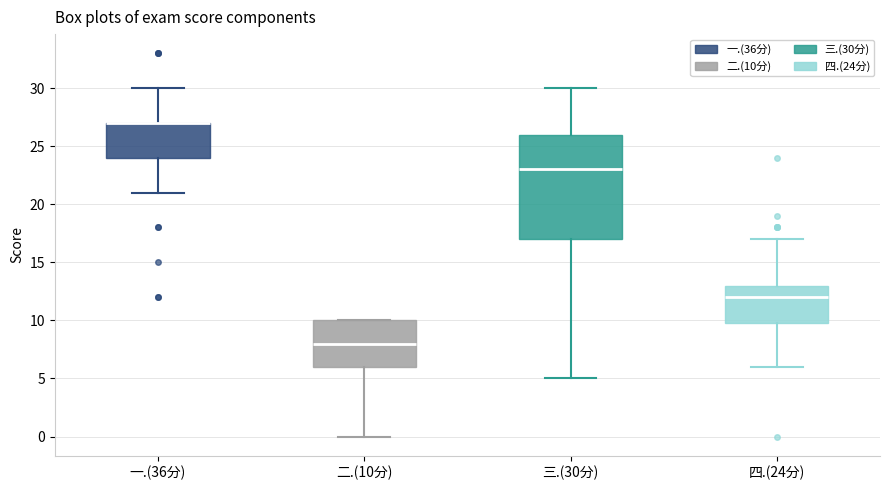

Reading left to right, transcribe this box plot: for each box, give where its median line is, the range the box spans, and where its two whiskers end, as read against the y-axis. The values are not printed on the chart, so give them approximately, as read against the axis.

一.(36分): median 27 (drawn on the box's upper edge), box 24 to 27, whiskers 21 to 30
二.(10分): median 8, box 6 to 10, whiskers 0 to 10
三.(30分): median 23, box 17 to 26, whiskers 5 to 30
四.(24分): median 12, box 10 to 13, whiskers 6 to 17